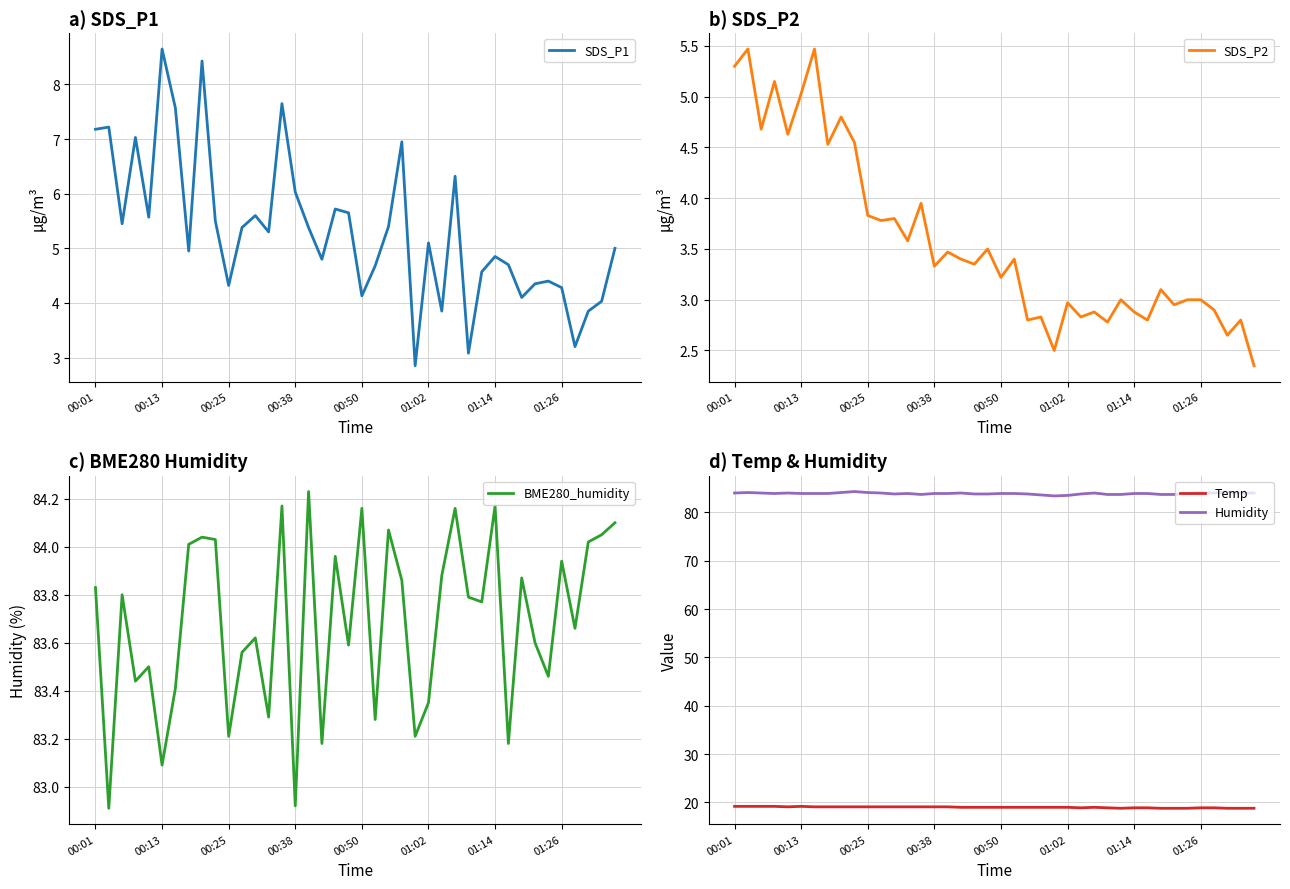

True or false: Humidity and Temp cross at least once.

False